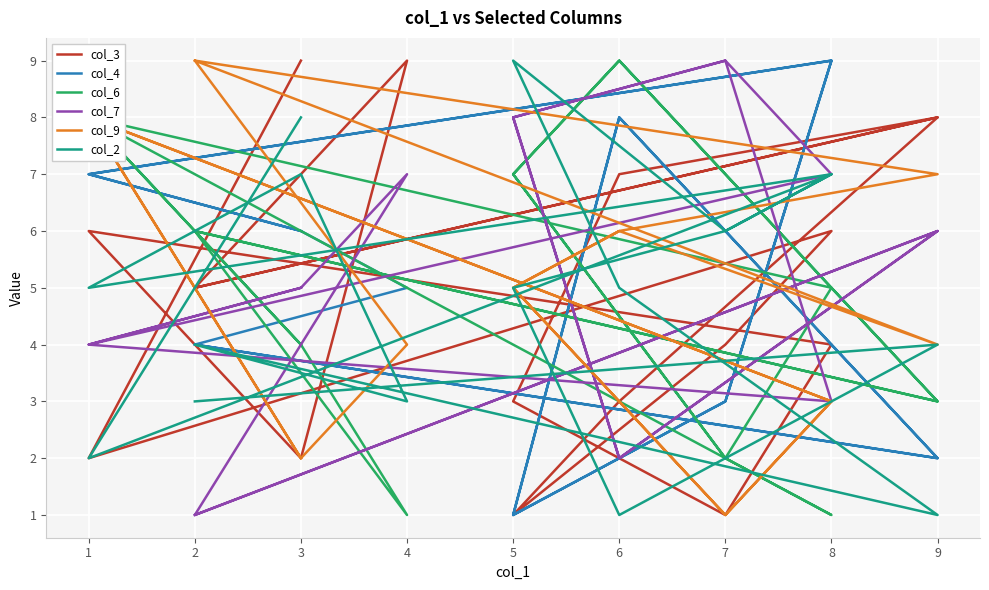

How many times do col_4 and col_2 cross each other?

9